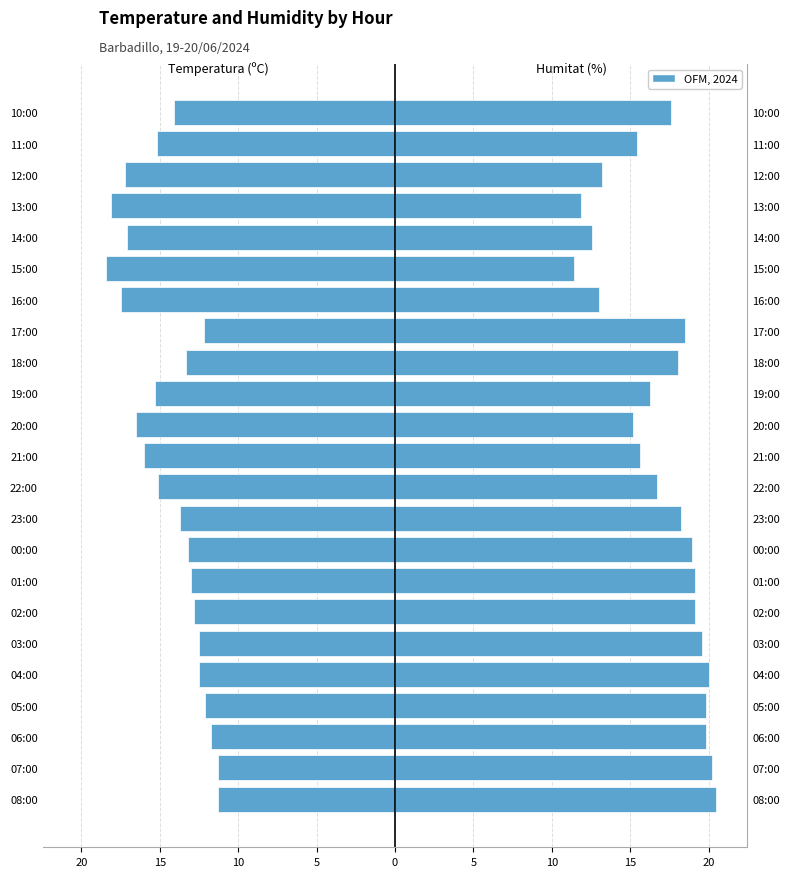

What is the average value of the Temperatura (ºC) series?

-14.4